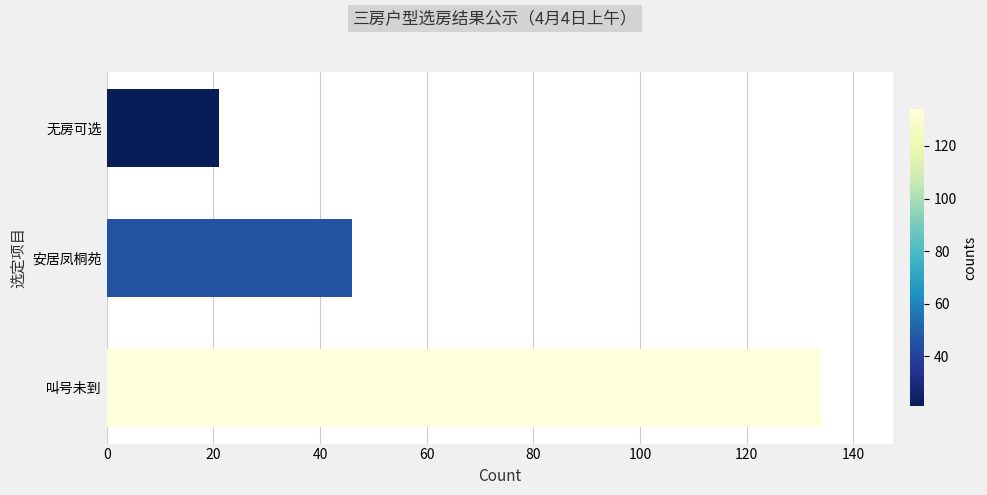

Rank the categories by value from lowest to highest.

无房可选, 安居凤桐苑, 叫号未到